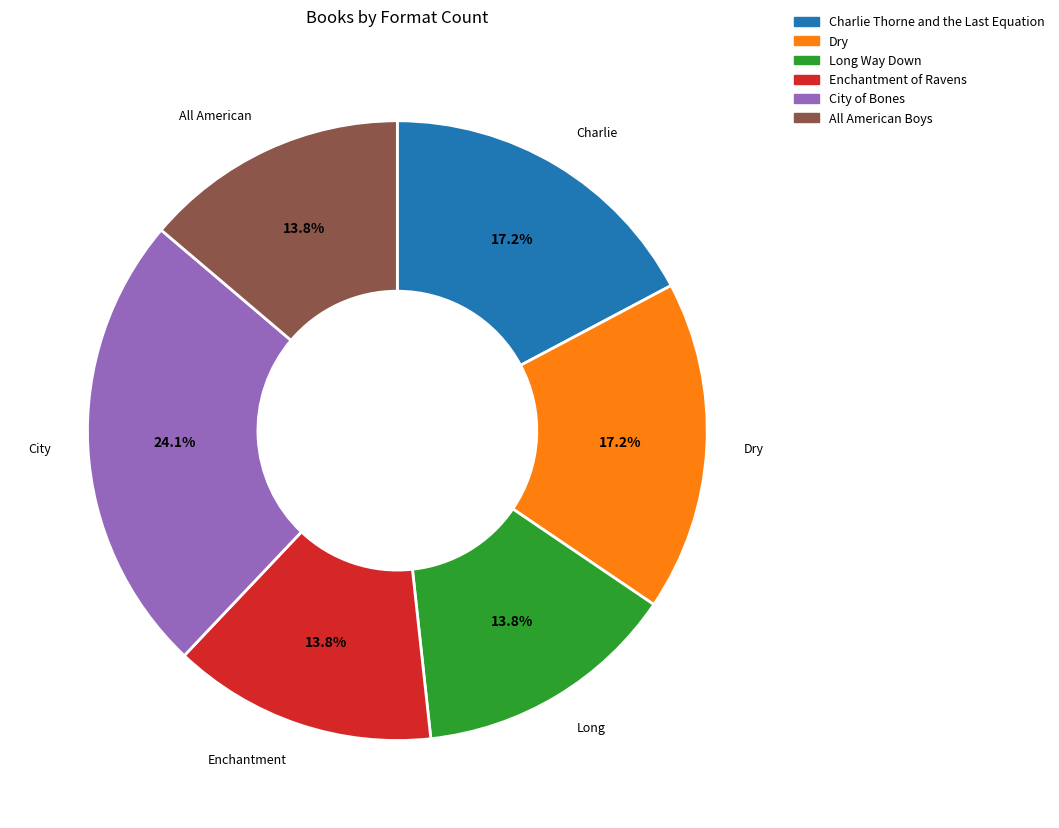

Does any single category account for the majority?

No